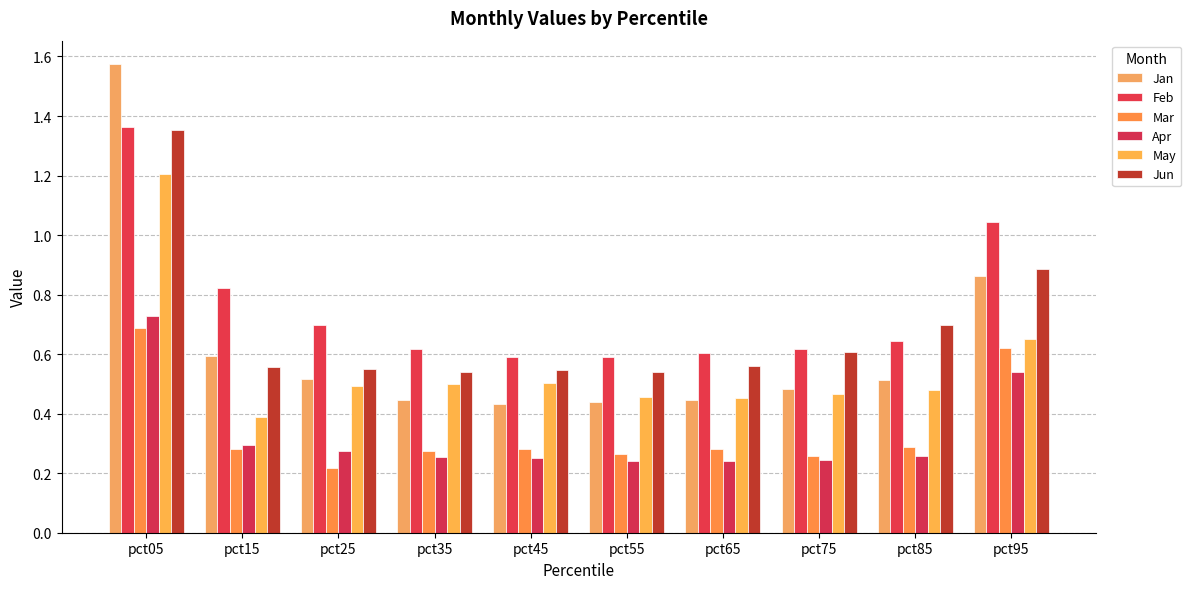

At how many categories does at least one series exceed 1?

2